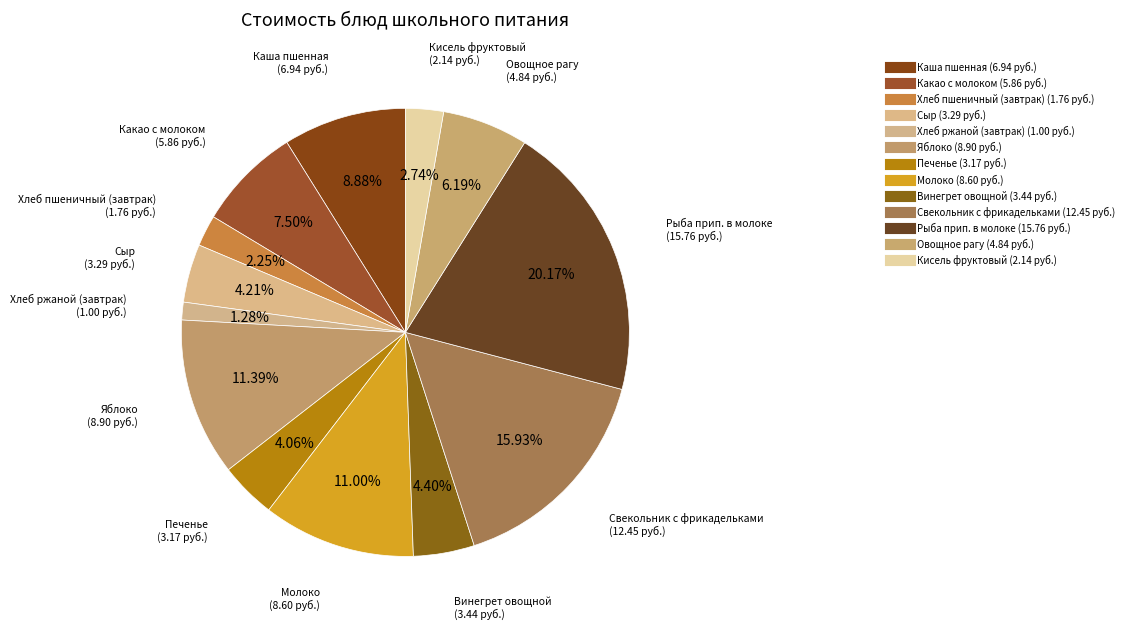

True or false: Яблоко accounts for 11% of the total.

True